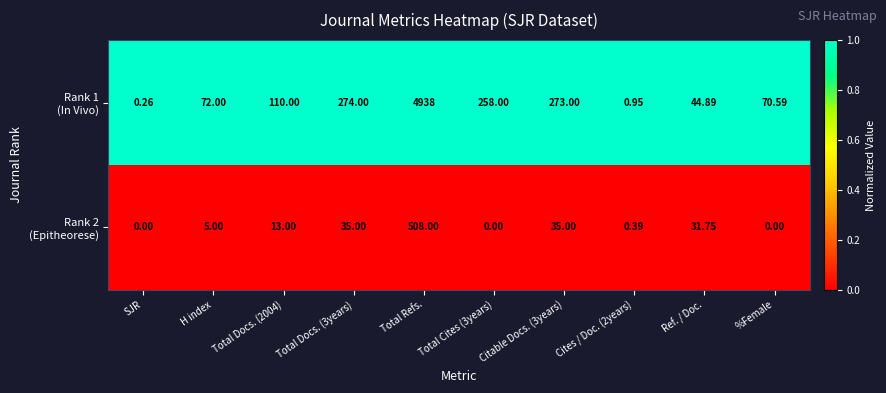

At which category is the sum across all series the highest?

Total Refs.